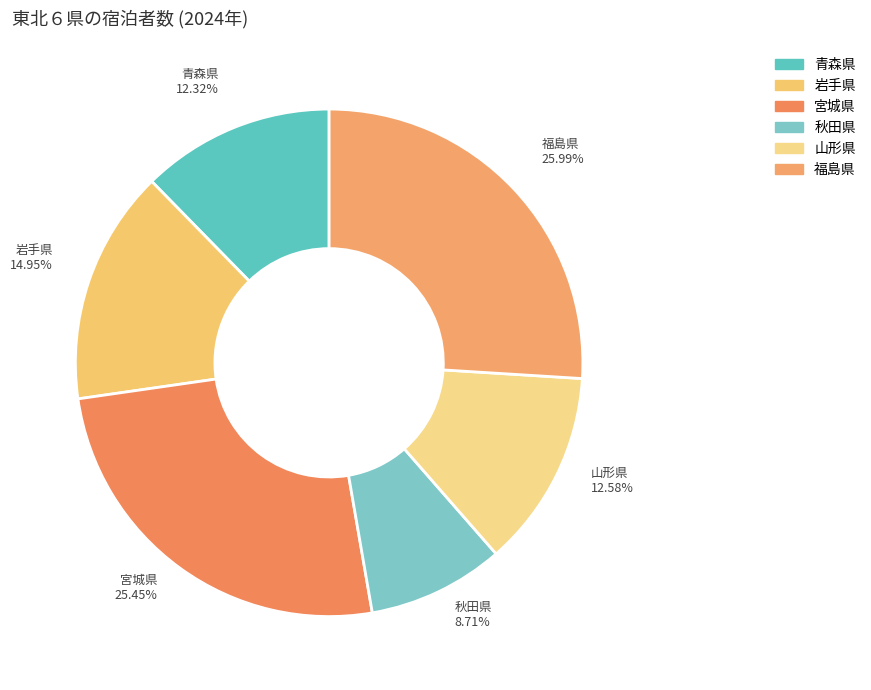

Approximately how many times larger is the value at 宮城県 compared to 福島県?

1.0